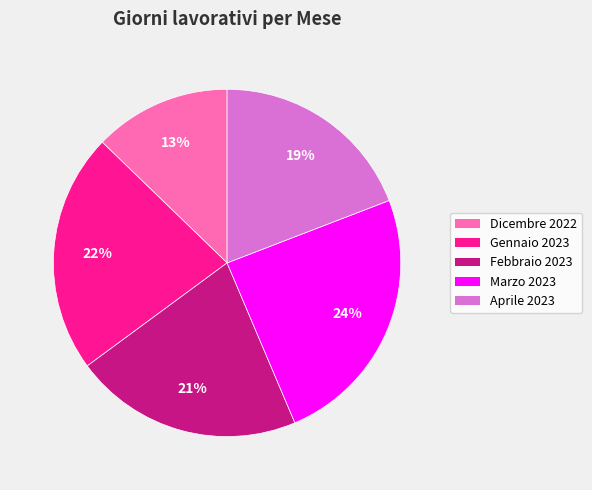

Approximately how many times larger is the value at Febbraio 2023 compared to Gennaio 2023?

1.0